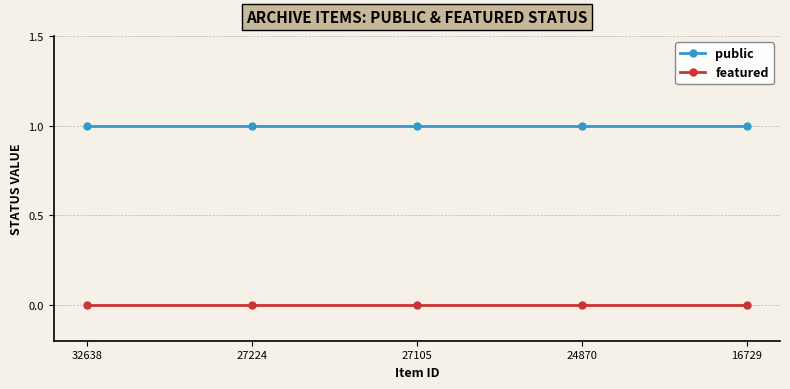

At 27224, list the series in order from smallest to largest.

featured, public